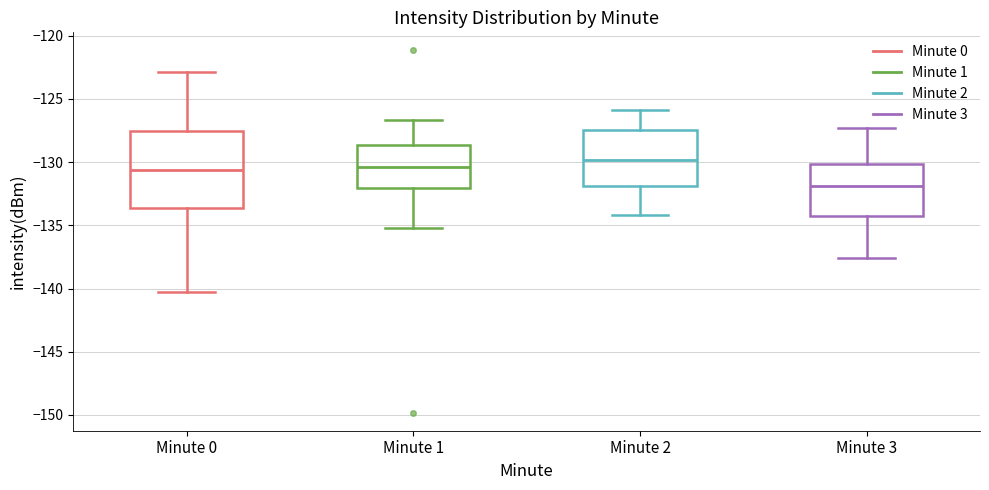

Reading left to right, read every box against the y-axis: the position of its median line, the range the box covers, and the ends of its whiskers. The values are not printed on the chart, so give them approximately, as read against the axis.

Minute 0: median -130.5, box -133.5 to -127.5, whiskers -140.5 to -123.0
Minute 1: median -130.5, box -132.0 to -128.5, whiskers -135.0 to -126.5
Minute 2: median -130.0, box -132.0 to -127.5, whiskers -134.0 to -126.0
Minute 3: median -132.0, box -134.0 to -130.0, whiskers -137.5 to -127.5